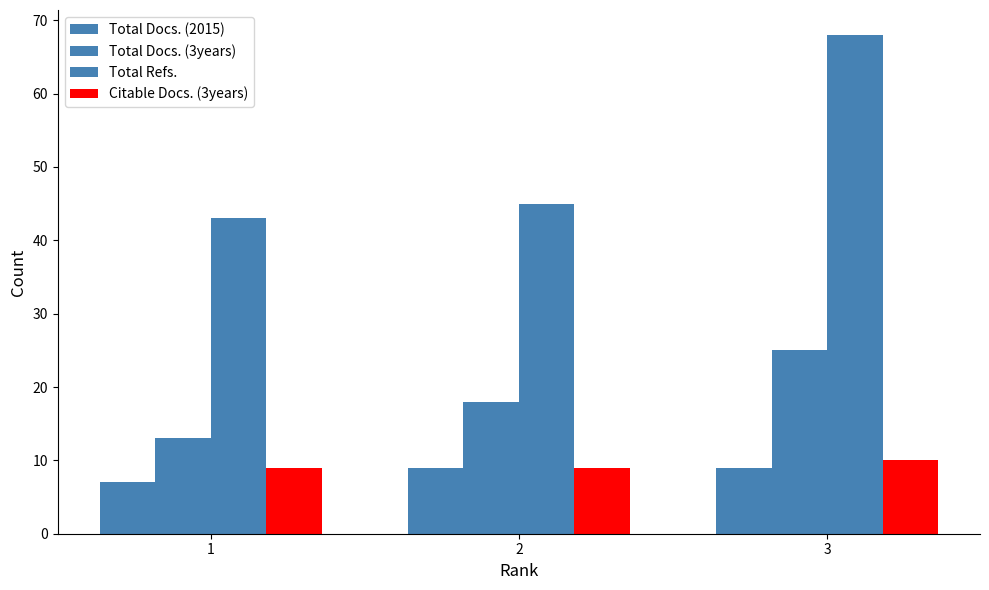

Where is Total Docs. (3years) nearest to the value 19?

2